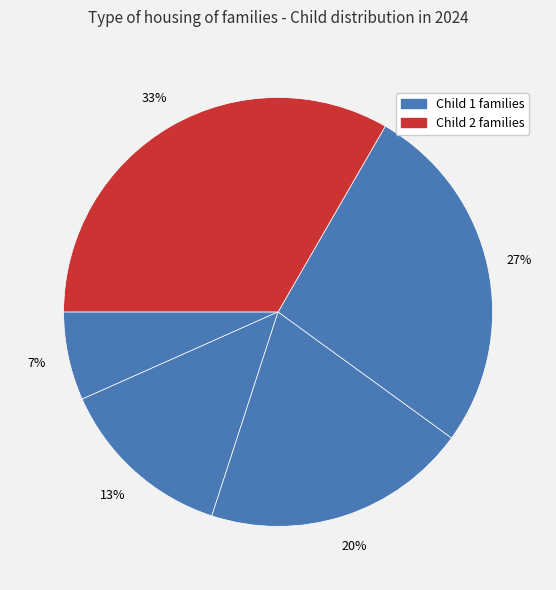

Does any single category account for the majority?

No